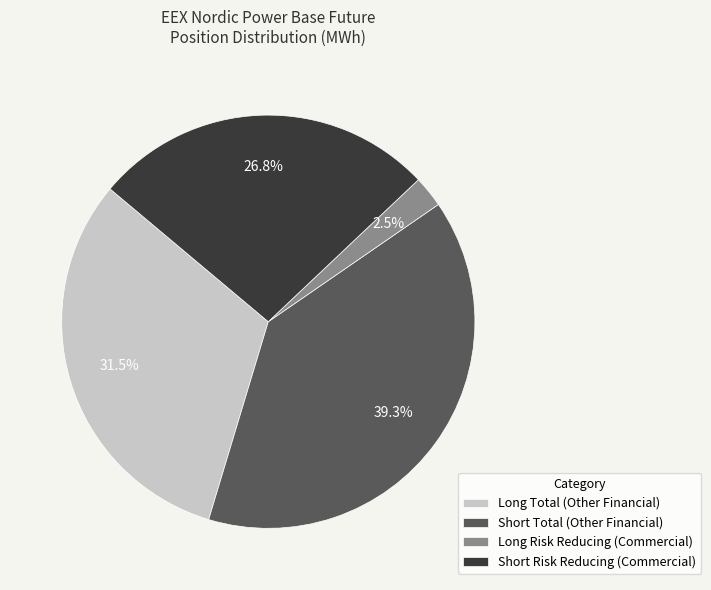

Approximately how many times larger is the value at Short Risk Reducing (Commercial) compared to Long Total (Other Financial)?

0.9